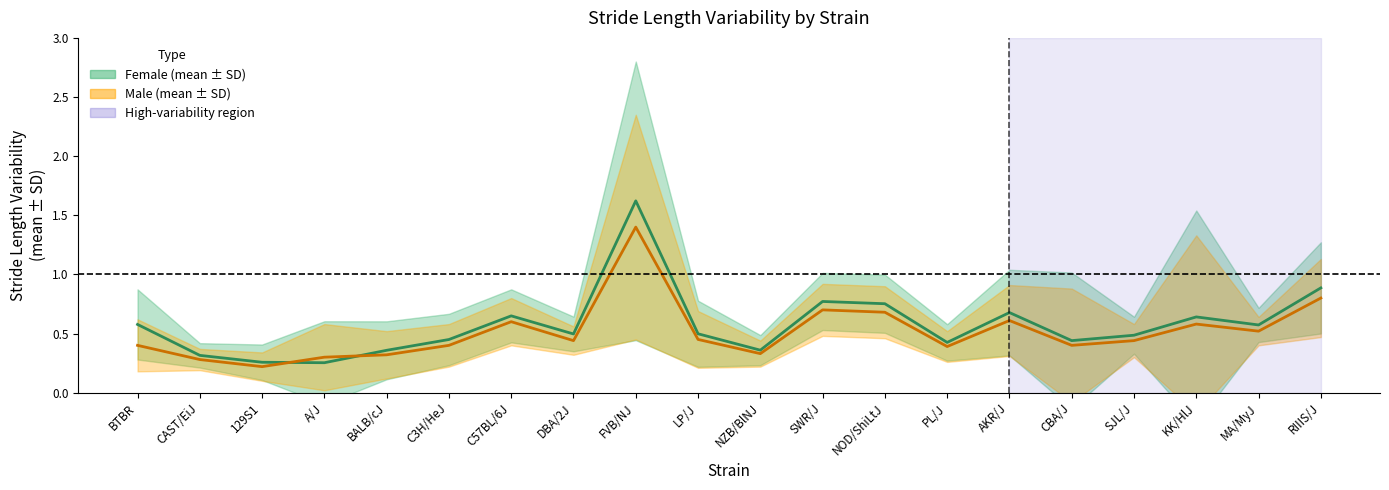

What is the difference between the highest and lowest values at SWR/J?

0.1